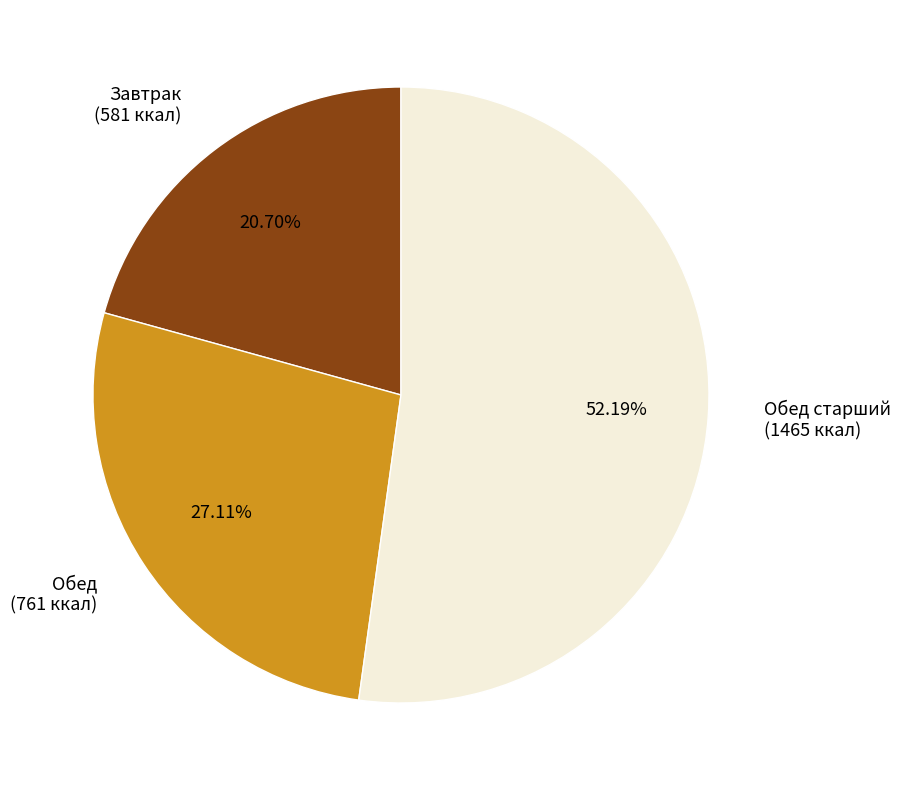

Which has a higher value, Обед старший (1465 ккал) or Обед (761 ккал)?

Обед старший (1465 ккал)